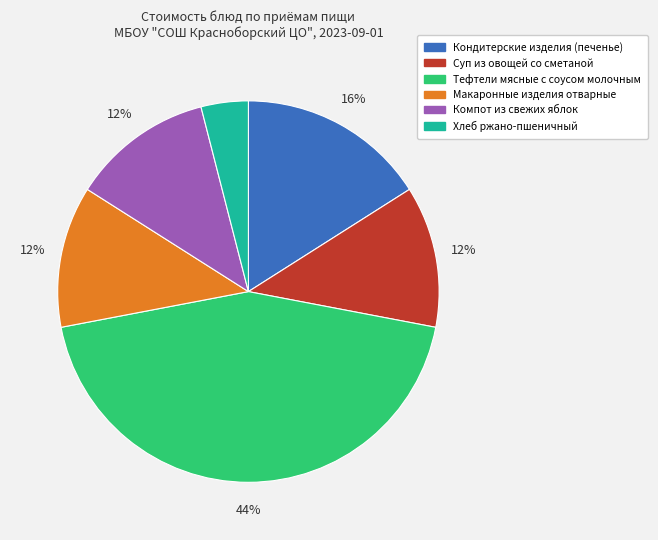

Does Хлеб ржано-пшеничный represent more than half of the total?

No